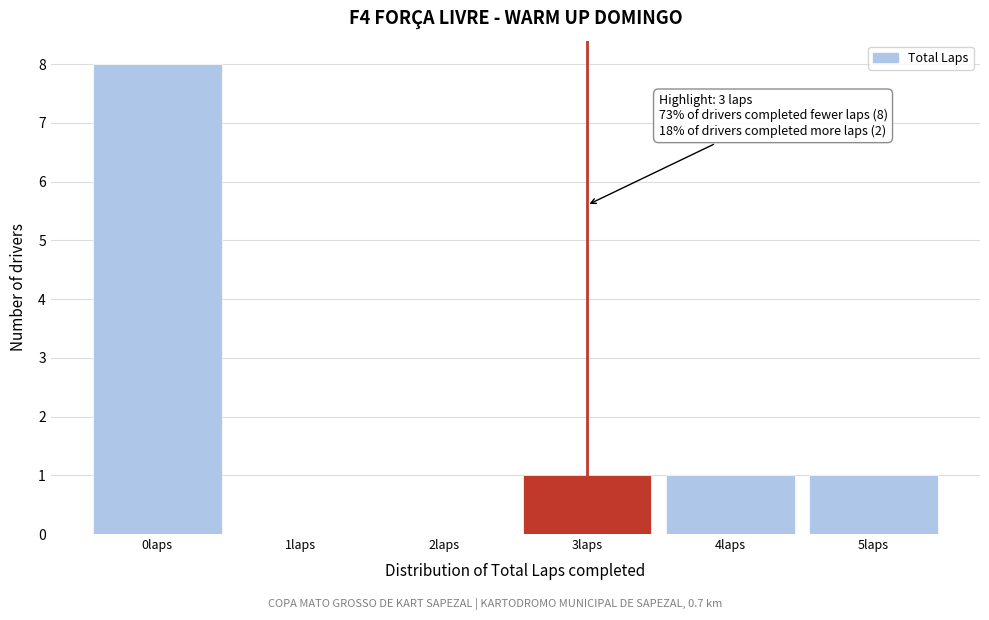

Which range on the x-axis has the tallest bar?

-0.5 to 0.5